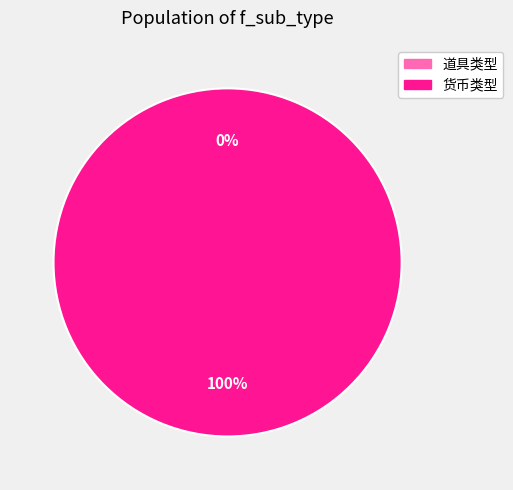

Which slice is the largest?

货币类型